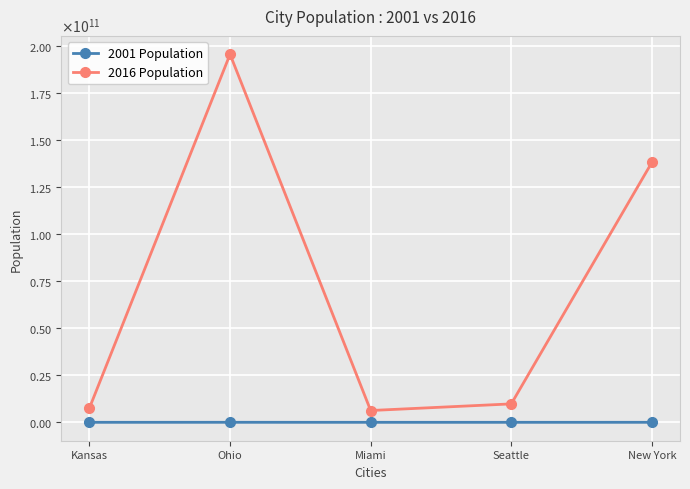

At which category does 2001 Population reach its first local peak?

Ohio